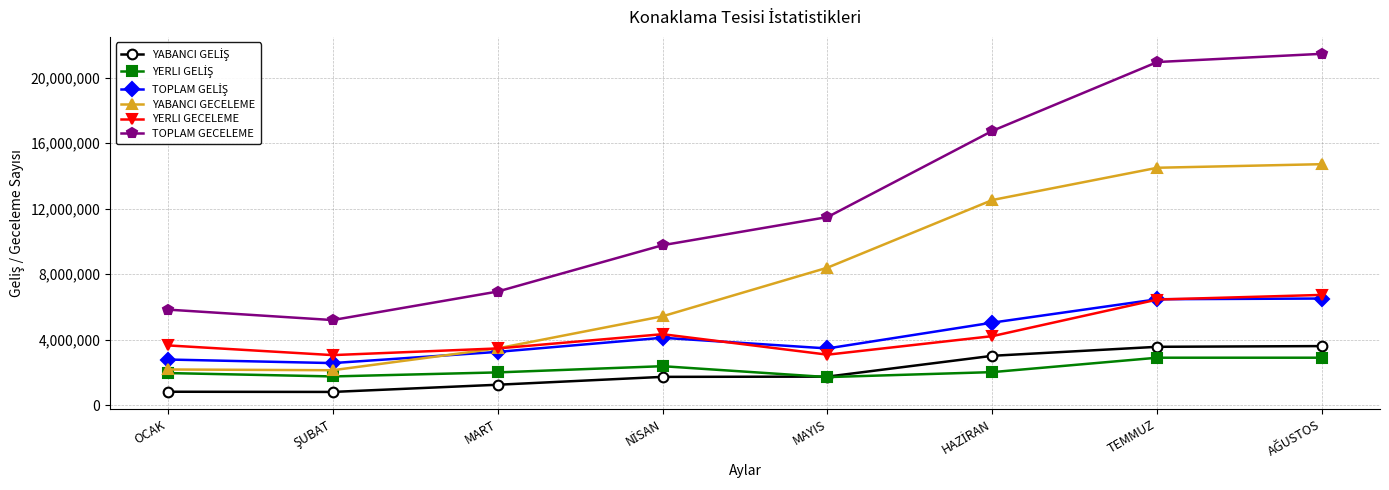

How many lines are shown in the chart?

6